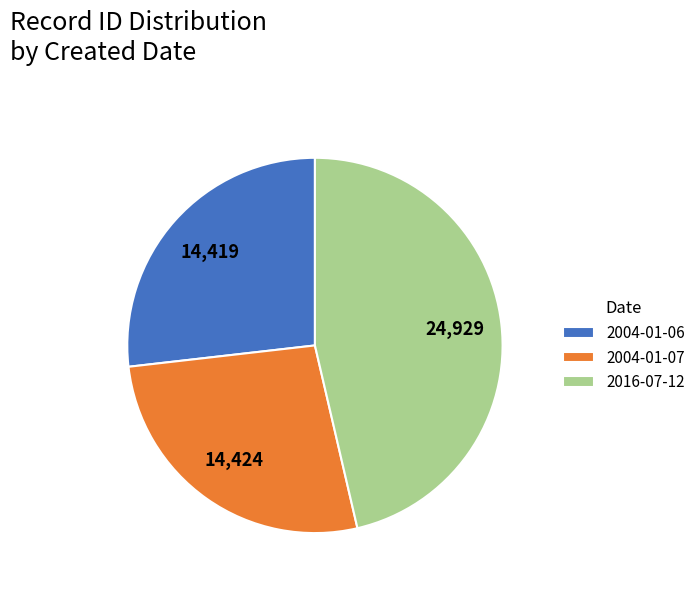

Which category has the biggest portion of the pie?

2016-07-12